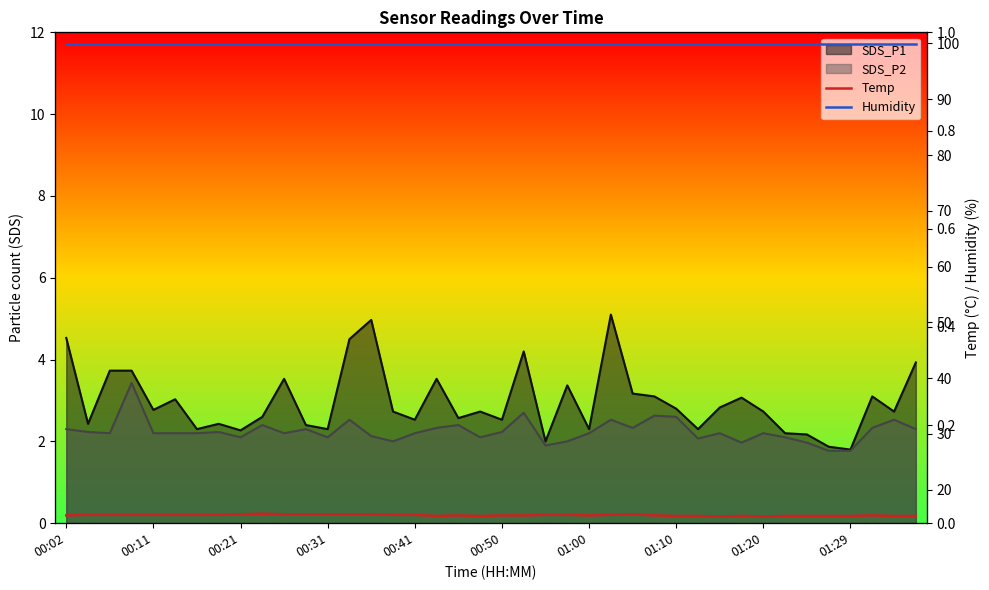

True or false: Temp has a value of 23.6 at 01:10.

False